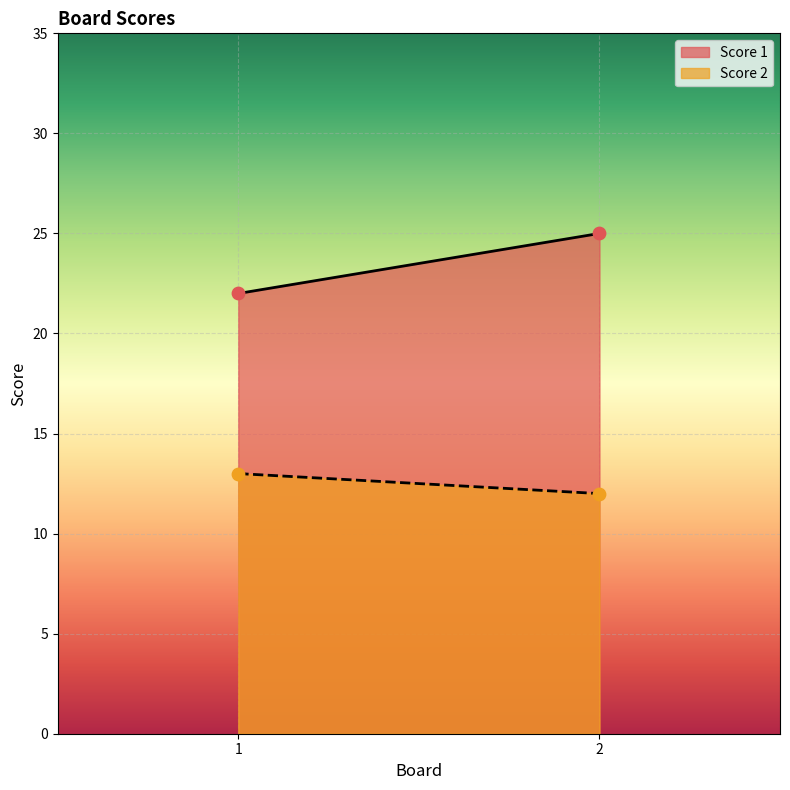

Which series has the largest Y range (max minus min)?

Score 1